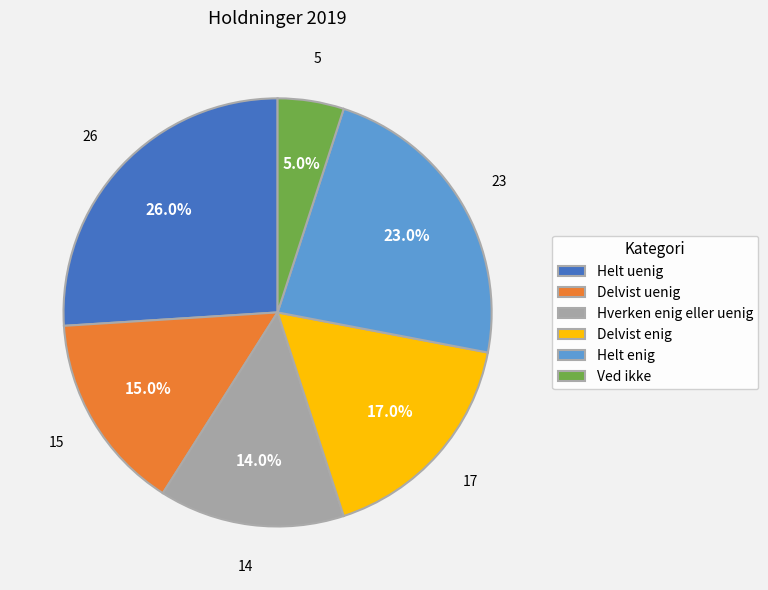

To the nearest percent, what portion does Delvist enig represent?

17%